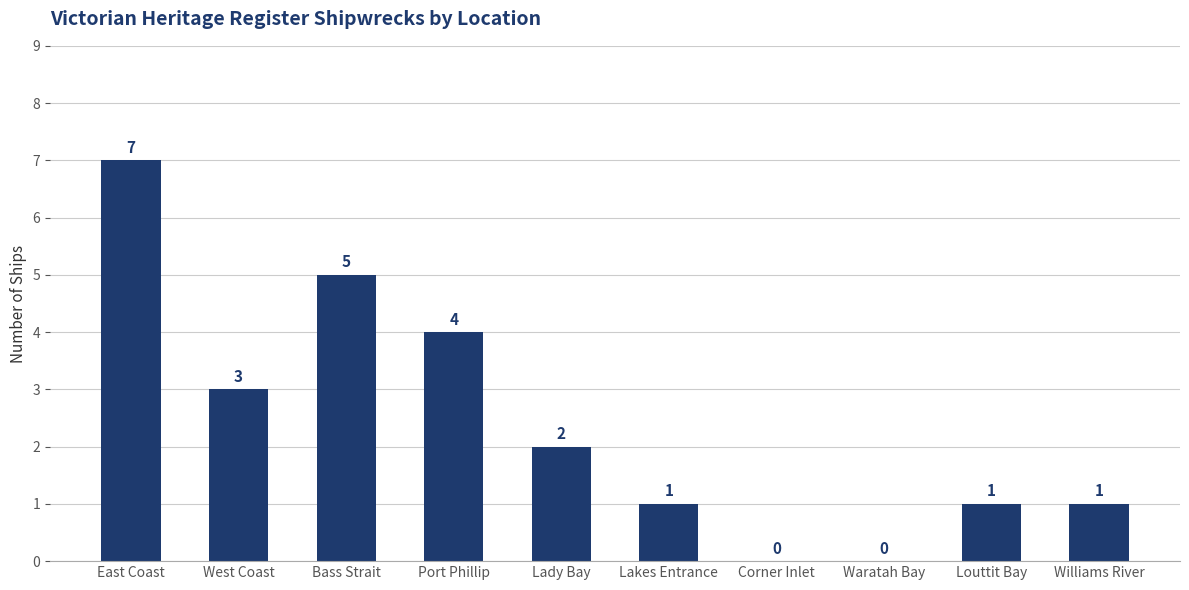

The chart shows a value of 1 at Louttit Bay. True or false?

True